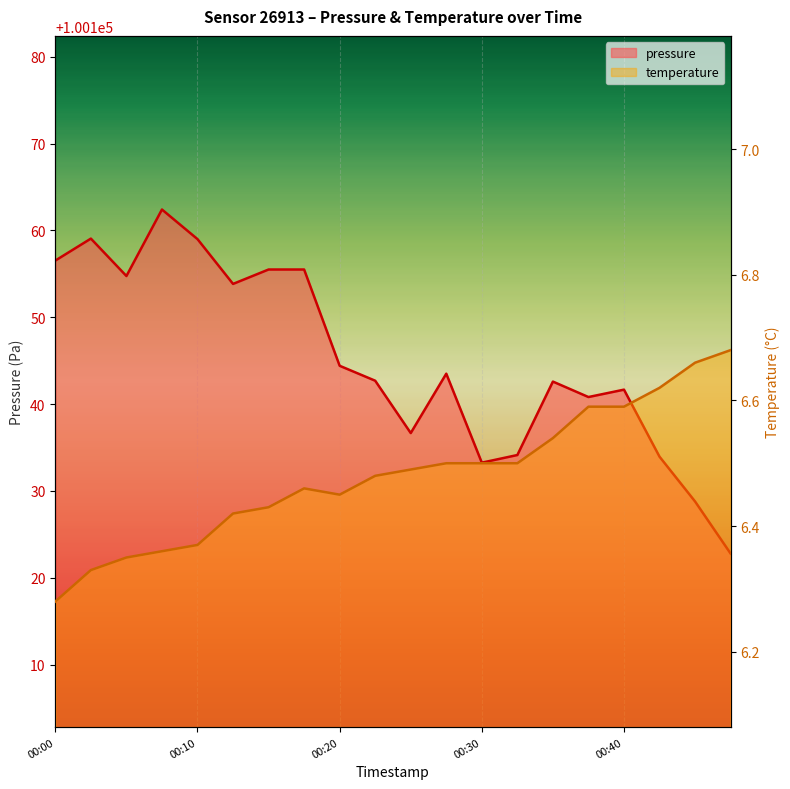

Which category has the lowest value in the temperature series?

00:00